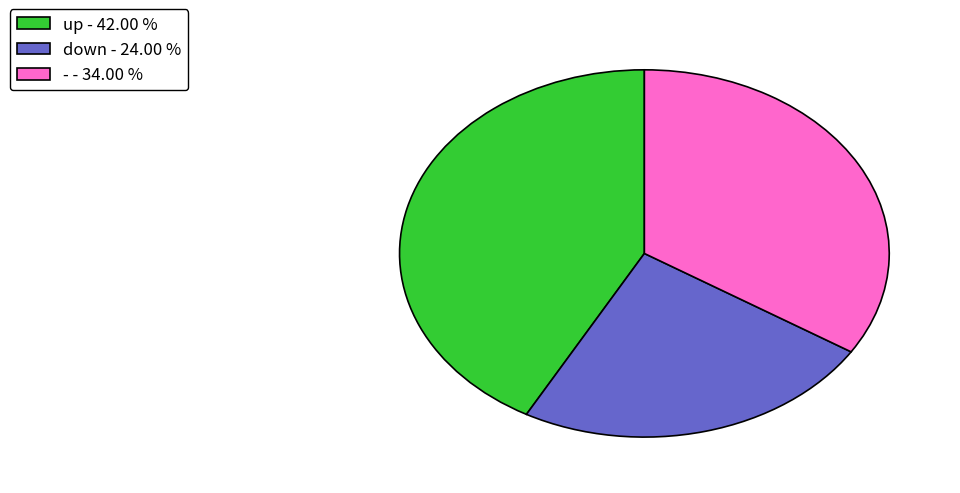

Is the sum of down - 24.00 % and up - 42.00 % greater than half?

Yes